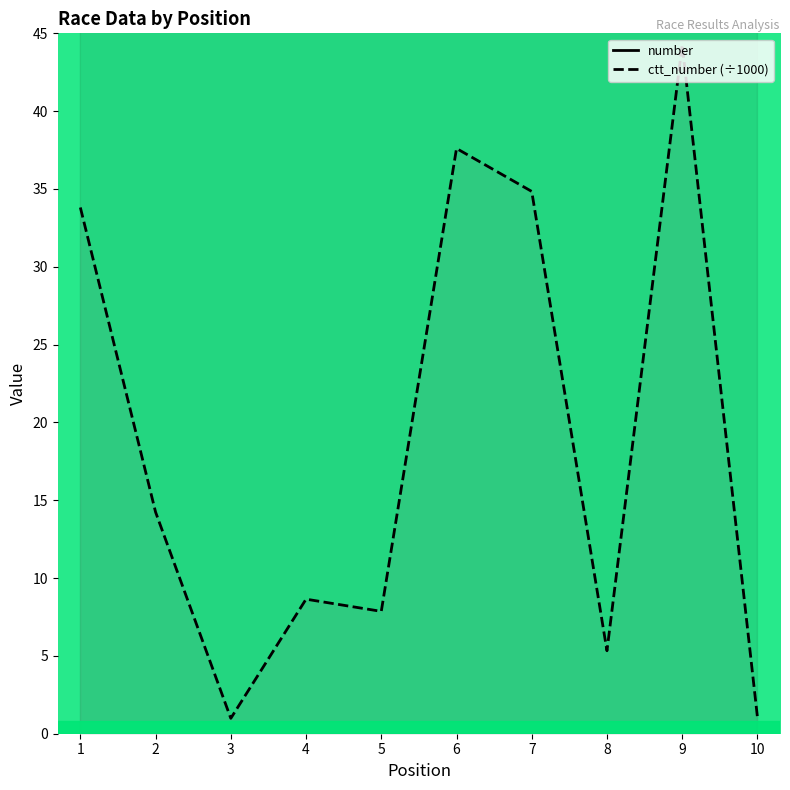

How many lines are shown in the chart?

2